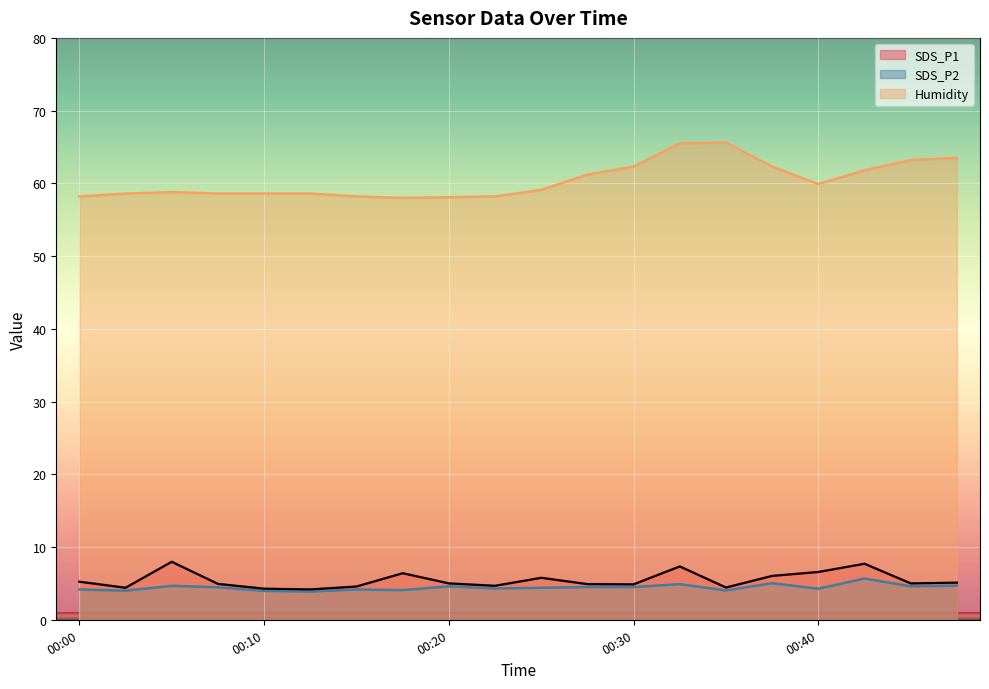

What is the average value?

5.5